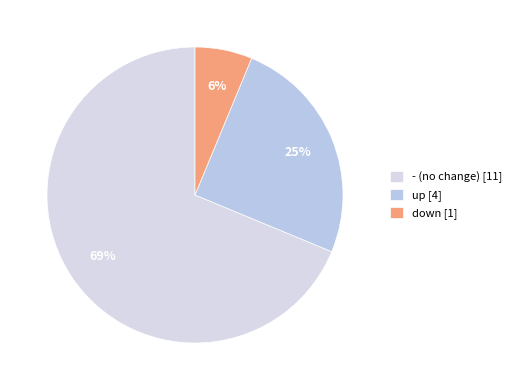

To the nearest percent, what is the difference between the - and down slice percentages?

62%